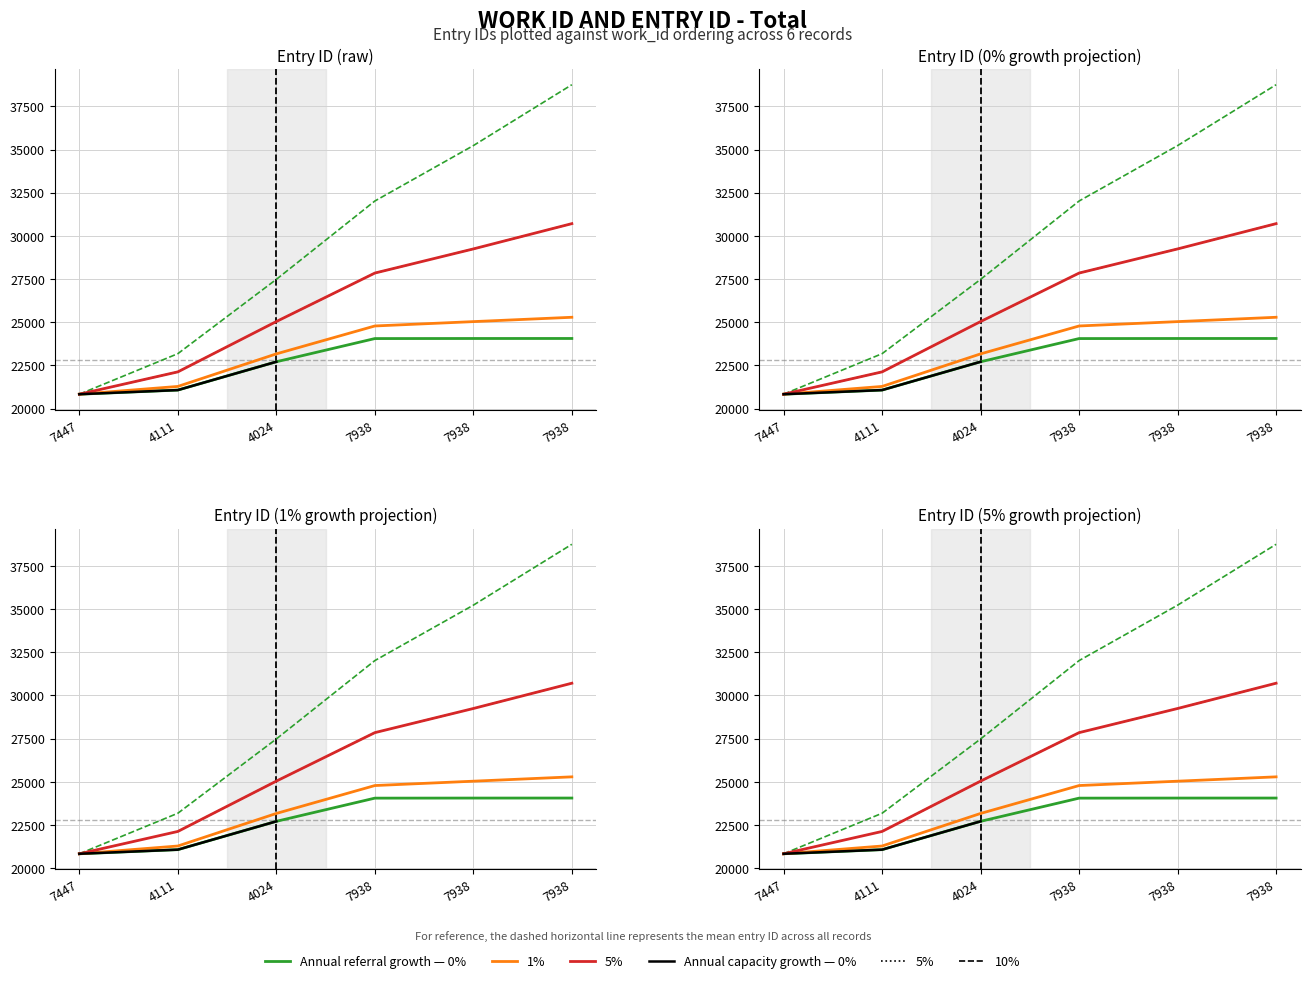

Reading left to right, extract all data points from this chart.

7447=20836	4111=21075	4024=22714	7938=24057	7938=24061	7938=24062